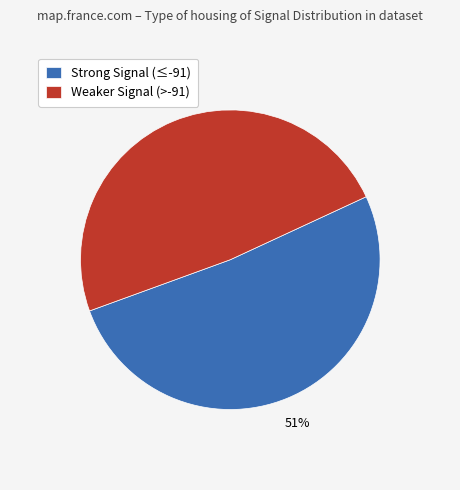

Rank the categories by value from highest to lowest.

Strong Signal (≤-91), Weaker Signal (>-91)